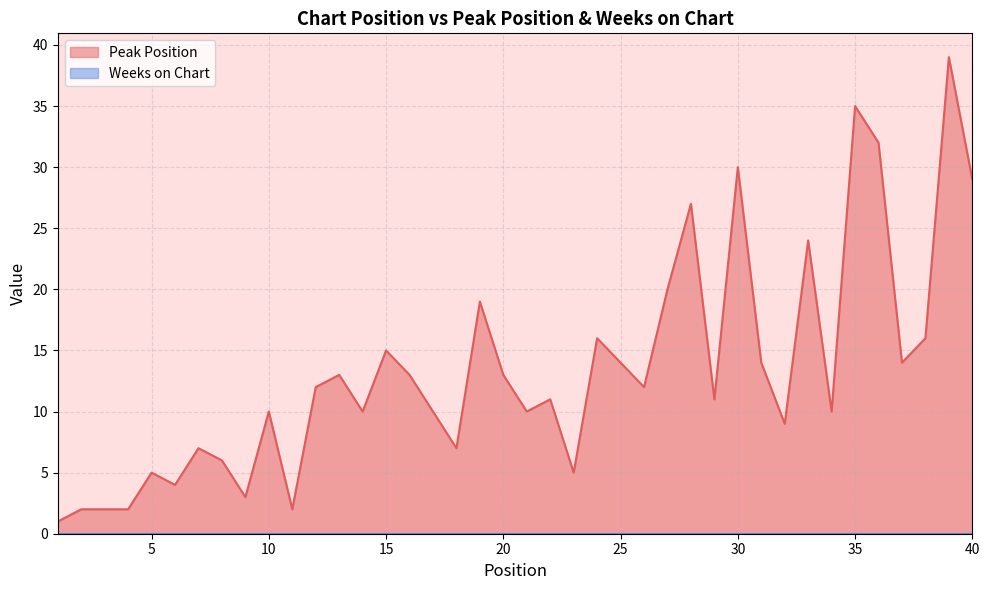

Which category has the highest value across all series?

39